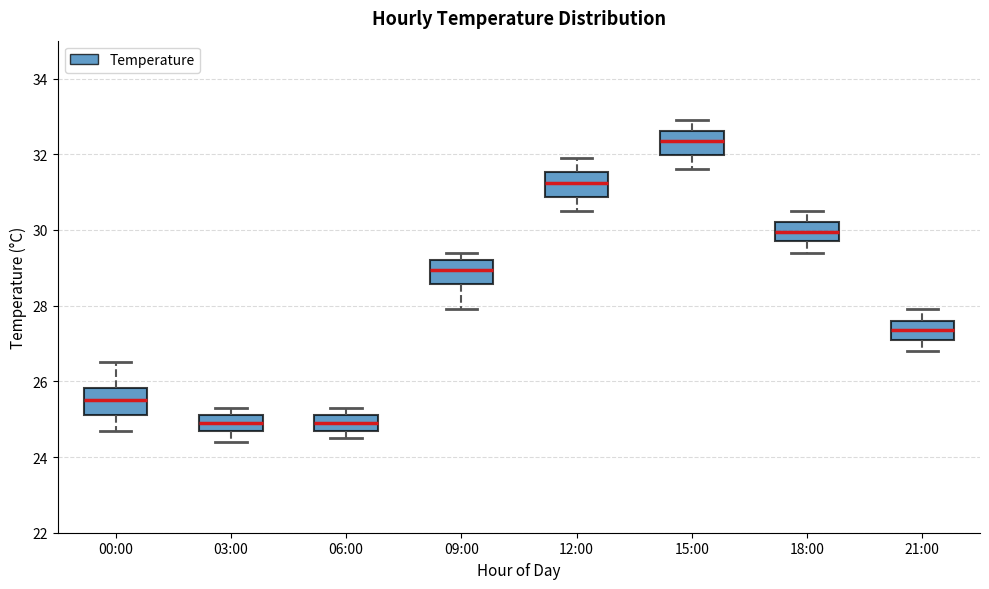

Reading left to right, transcribe this box plot: for each box, give where its median line is, the range the box spans, and where its two whiskers end, as read against the y-axis. The values are not printed on the chart, so give them approximately, as read against the axis.

00:00: median 25.6, box 25.2 to 25.8, whiskers 24.8 to 26.6
03:00: median 25.0, box 24.8 to 25.2, whiskers 24.4 to 25.4
06:00: median 25.0, box 24.8 to 25.2, whiskers 24.6 to 25.4
09:00: median 29.0, box 28.6 to 29.2, whiskers 28.0 to 29.4
12:00: median 31.2, box 30.8 to 31.6, whiskers 30.6 to 32.0
15:00: median 32.4, box 32.0 to 32.6, whiskers 31.6 to 33.0
18:00: median 30.0, box 29.8 to 30.2, whiskers 29.4 to 30.6
21:00: median 27.4, box 27.2 to 27.6, whiskers 26.8 to 28.0